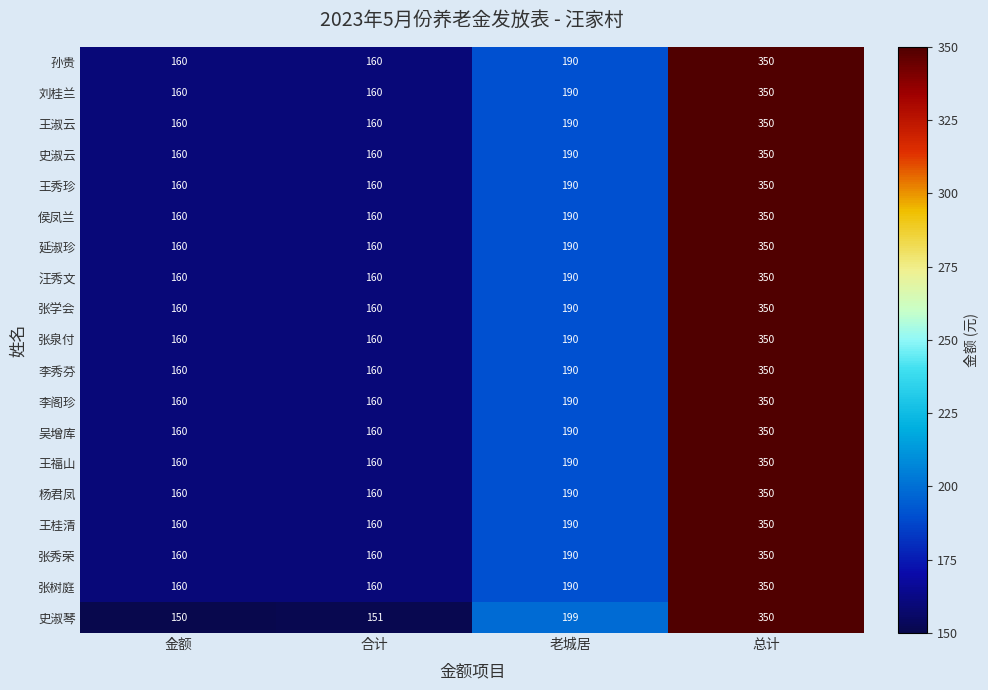

At which category does the chart reach its peak across all series?

总计